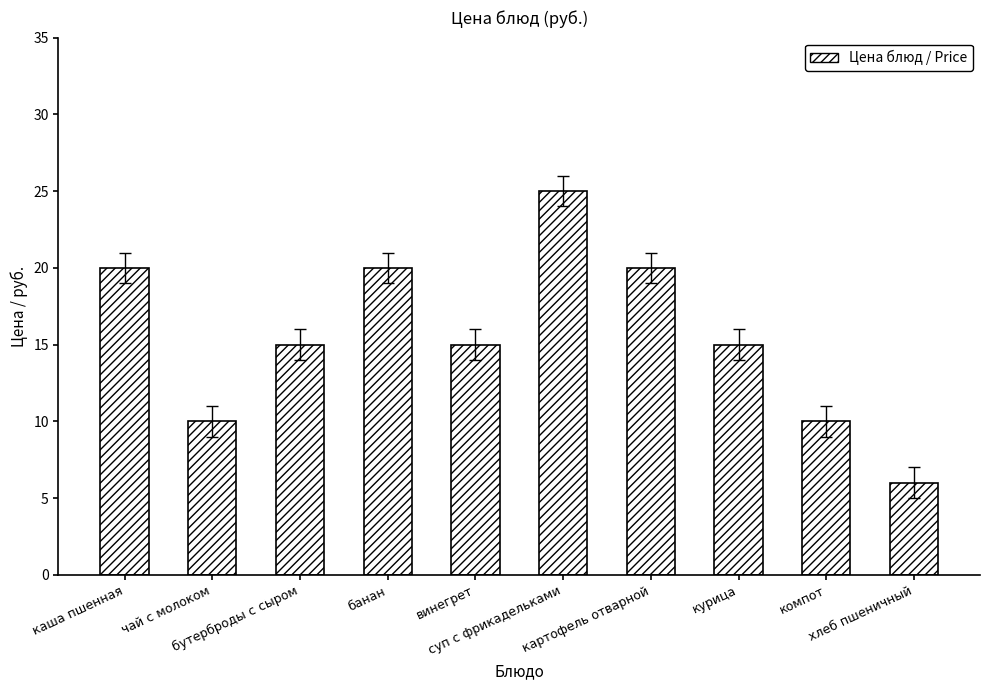

True or false: the data shows 36 at каша пшенная.

False